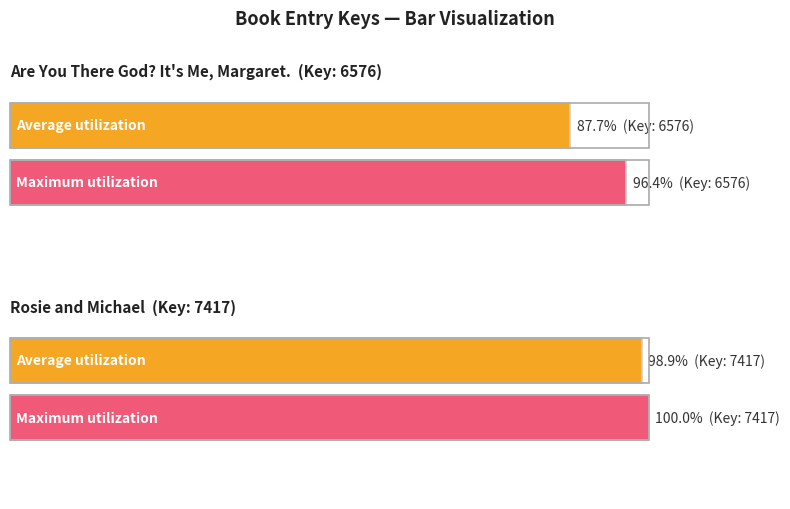

Does the chart contain any negative values?

No